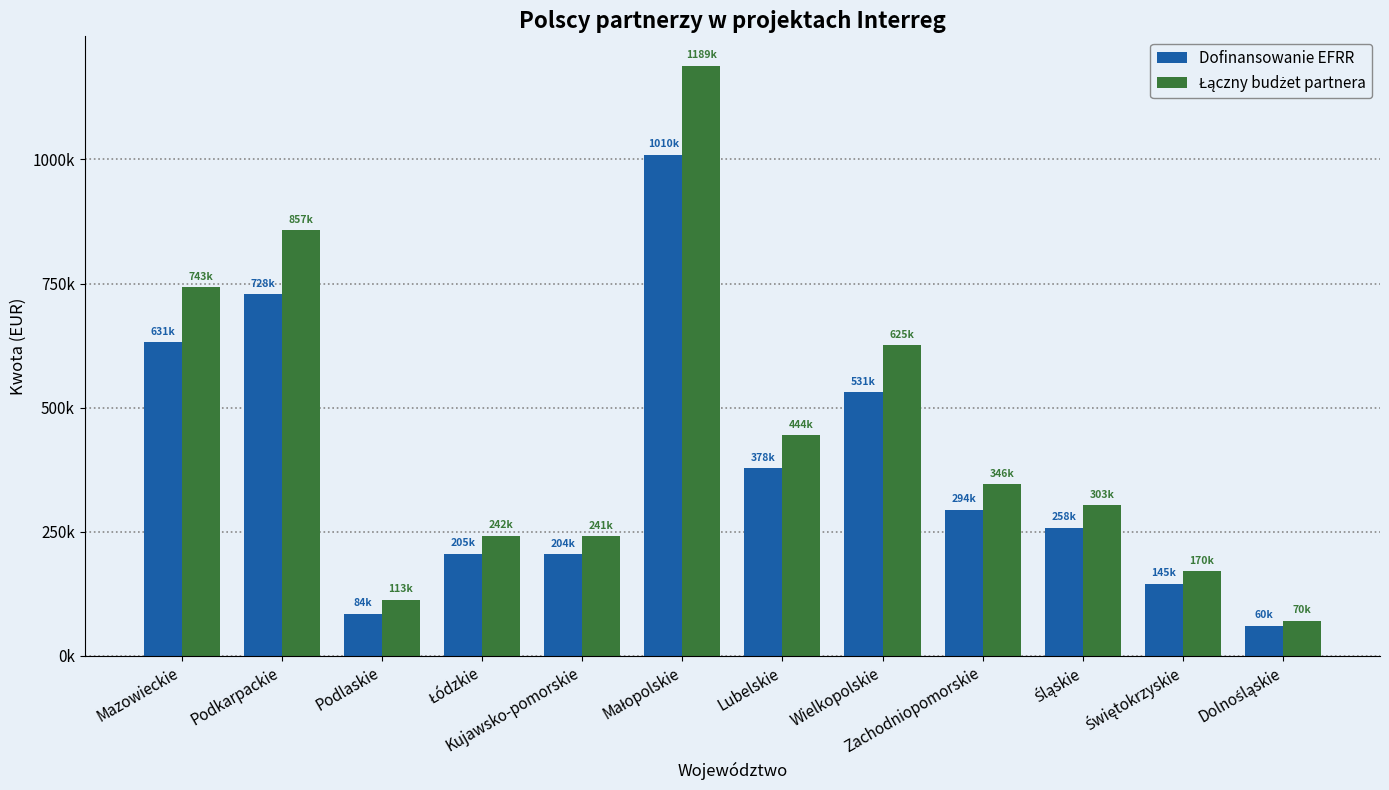

Does the chart contain any negative values?

No